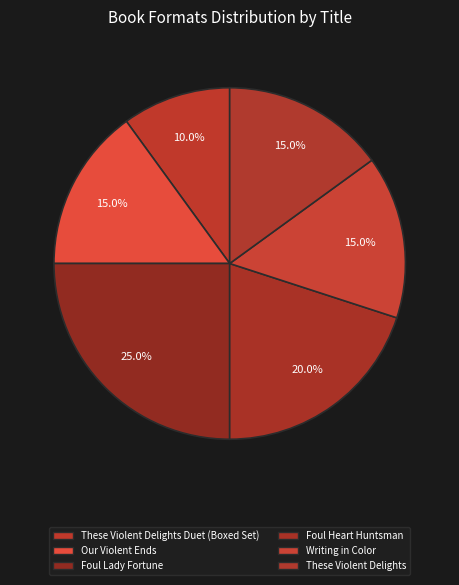

Is there a majority slice in this chart?

No